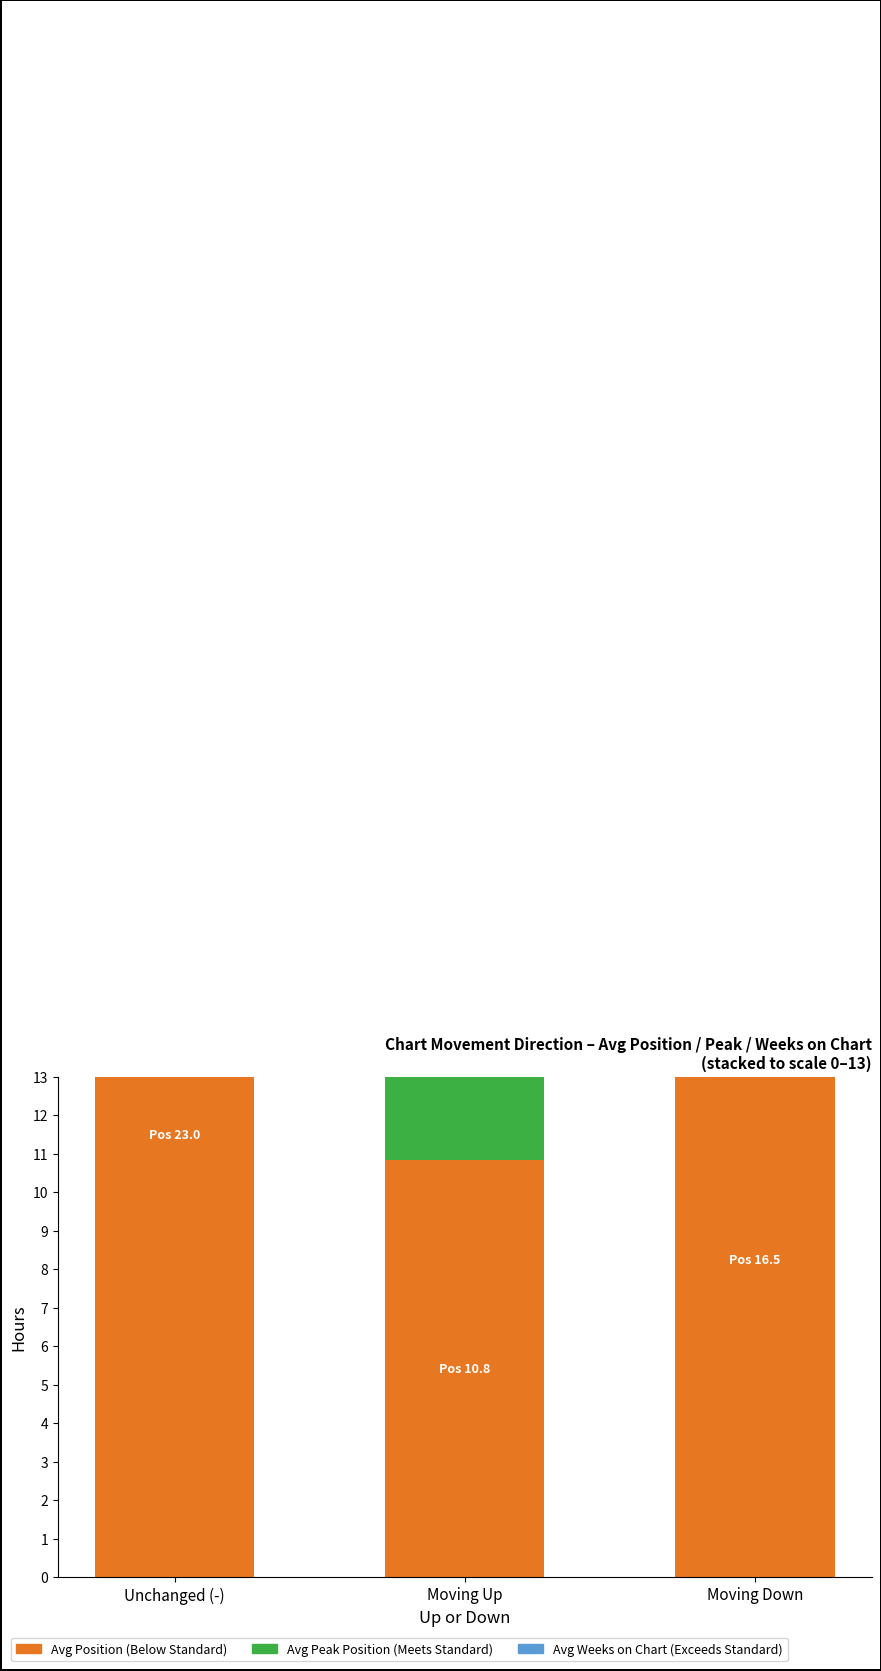

Does the chart contain any negative values?

No